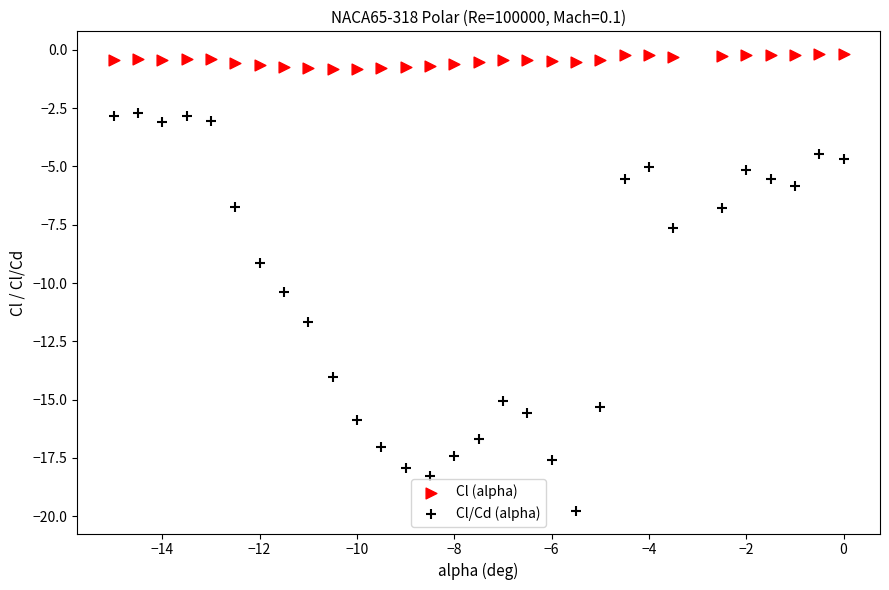

Which series has the widest spread of Y values?

Cl/Cd (alpha)